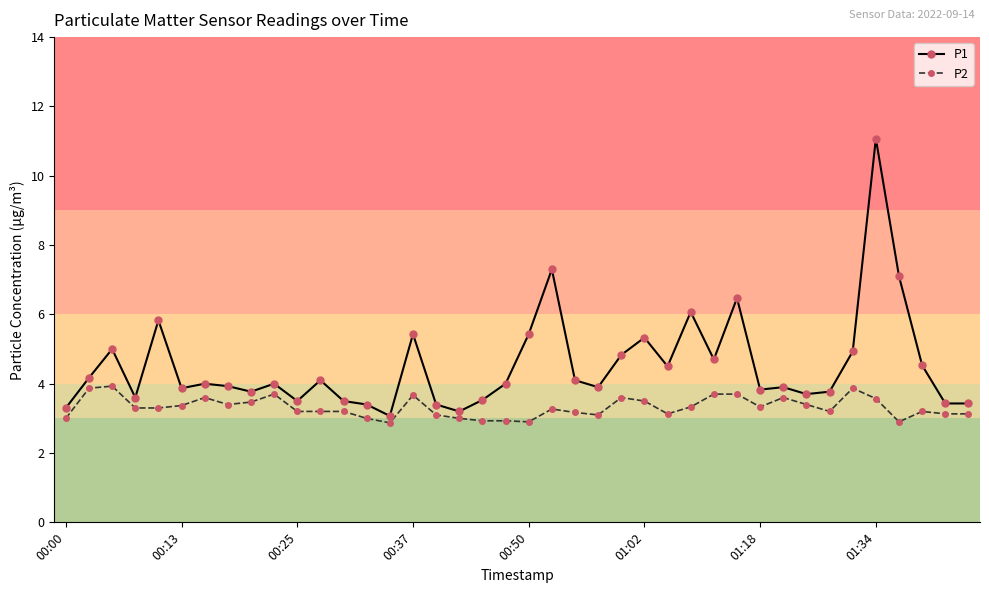

What is the sum of all P2 values?

132.8